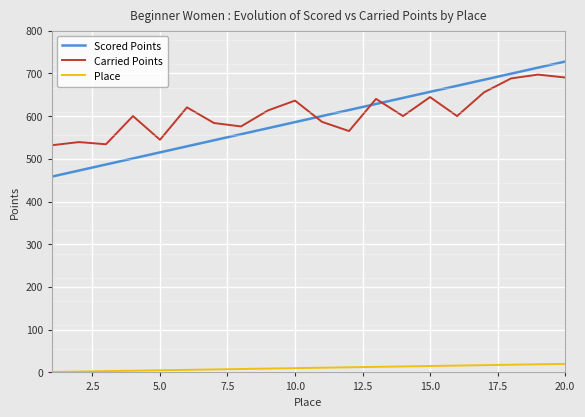

True or false: Carried Points and Place cross at least once.

False